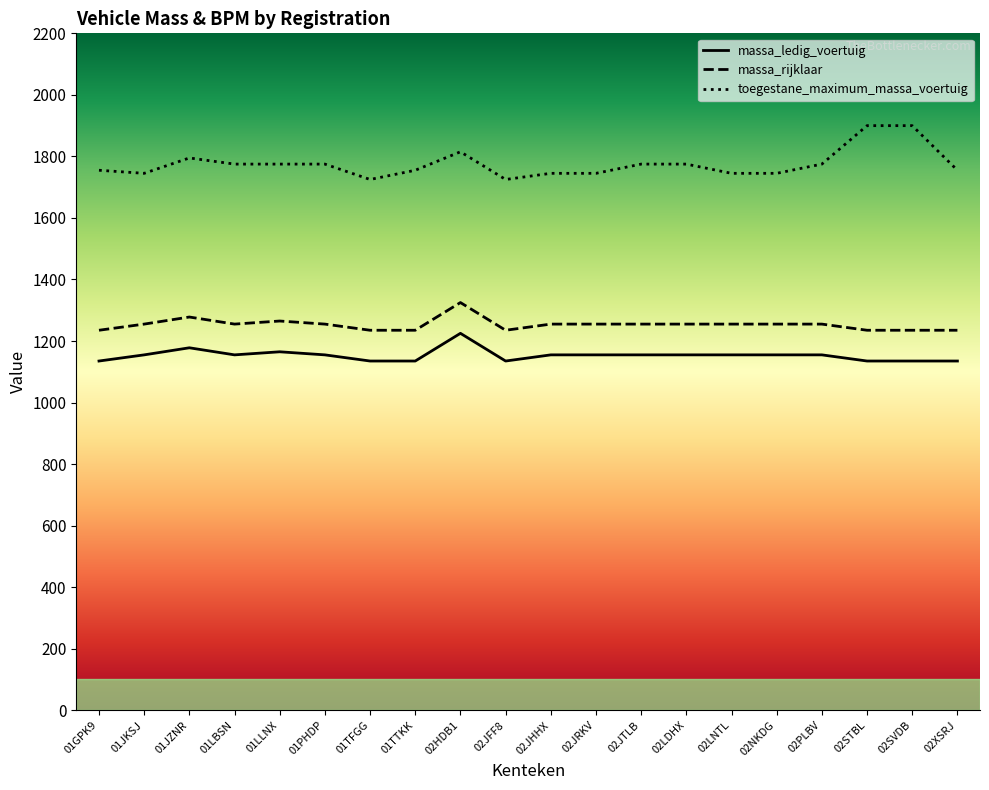

How many data points in massa_ledig_voertuig are above 1155?

3